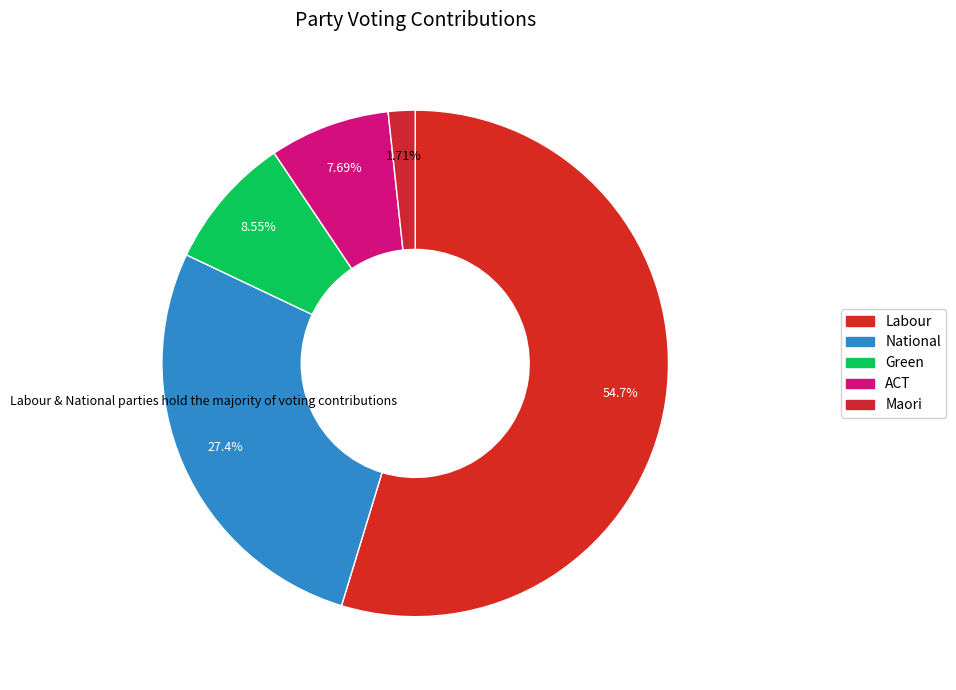

How many segments does this pie chart have?

5